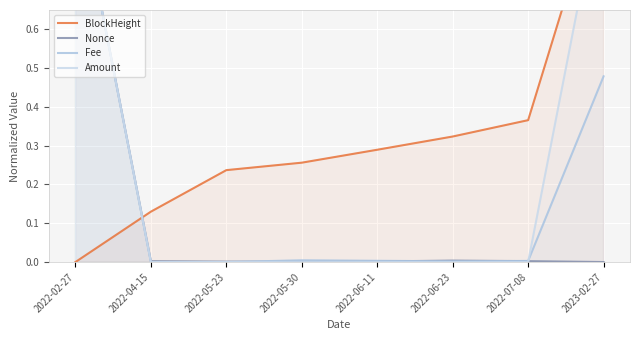

What is the label of the 3rd point from the left?

2022-05-23